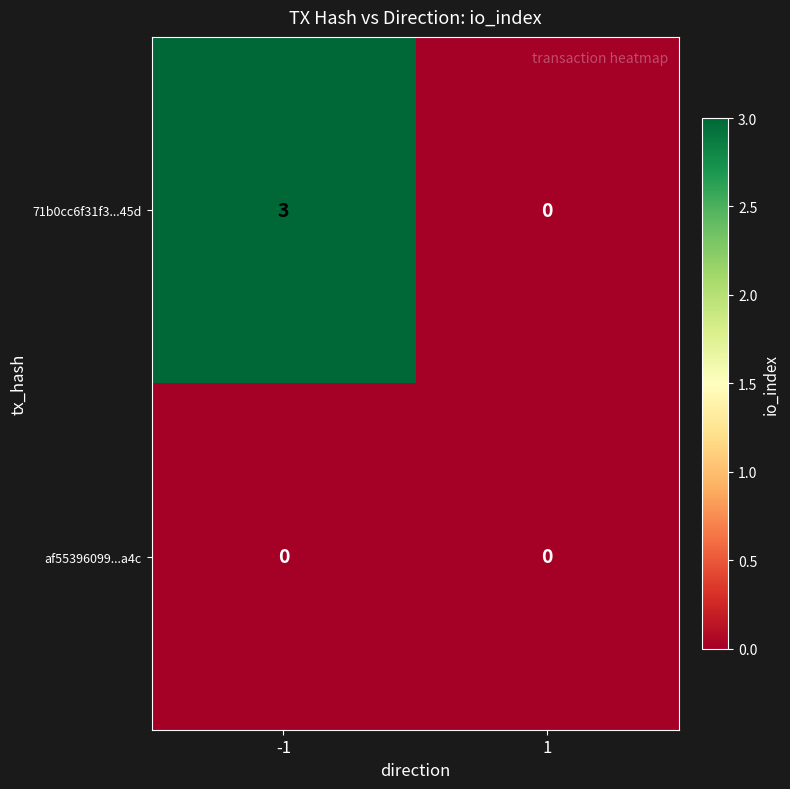

What is the total value across all series at -1?

3